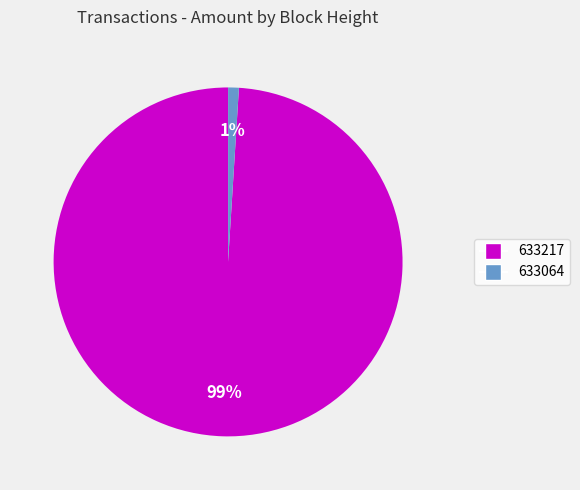

Do 633064 and 633217 together represent more than half of the pie?

Yes